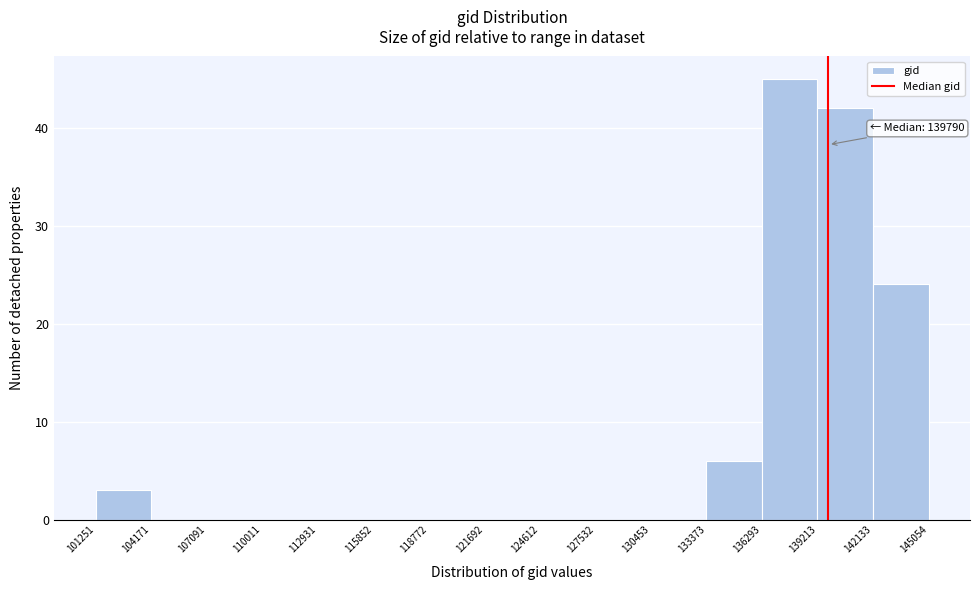

Which range on the x-axis has the tallest bar?

136293 to 139213